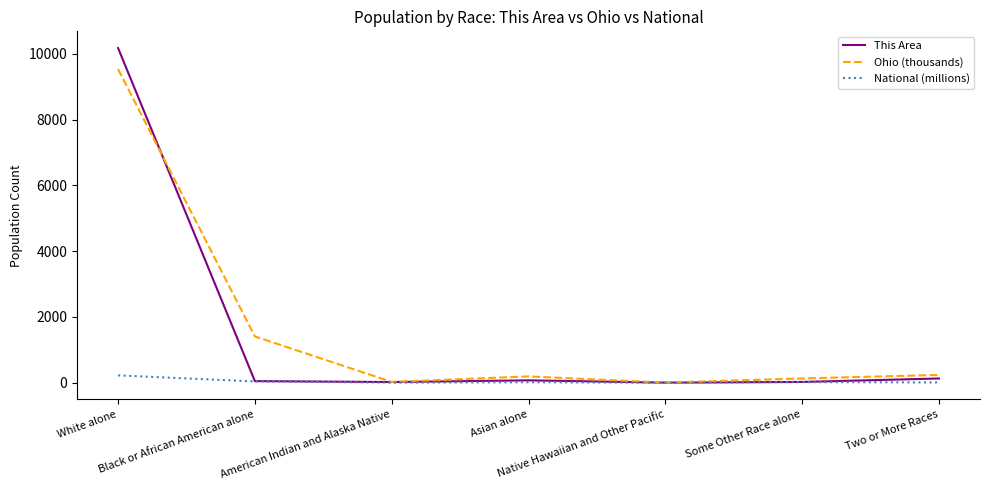

At which category does Ohio (thousands) reach its first local peak?

Asian alone